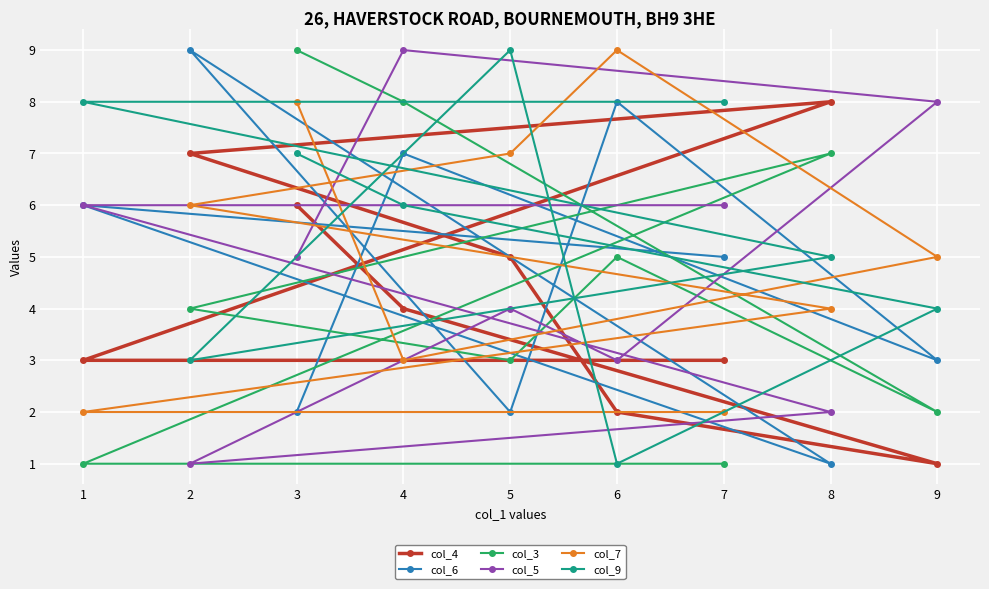

Where is the first local maximum for col_4?

8